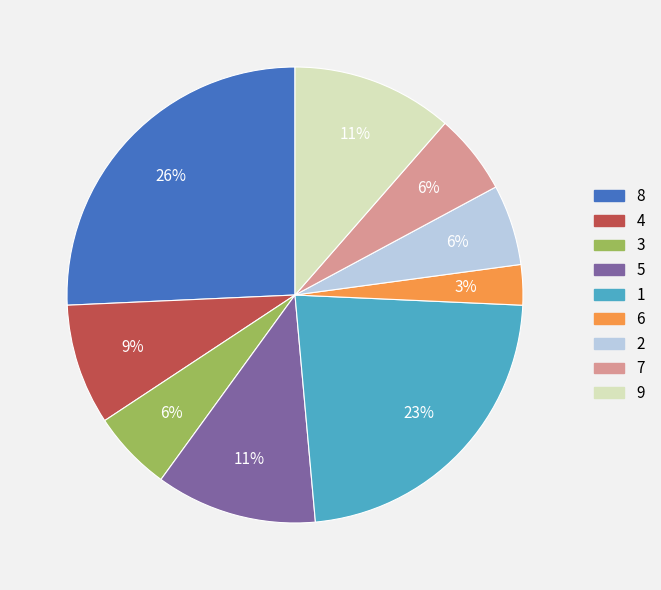

The 4 slice represents 9% of the pie. True or false?

True